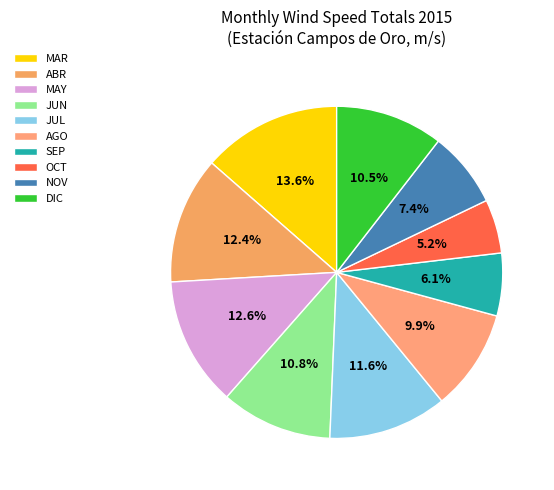

Is it true that JUN is 11% of the pie?

True